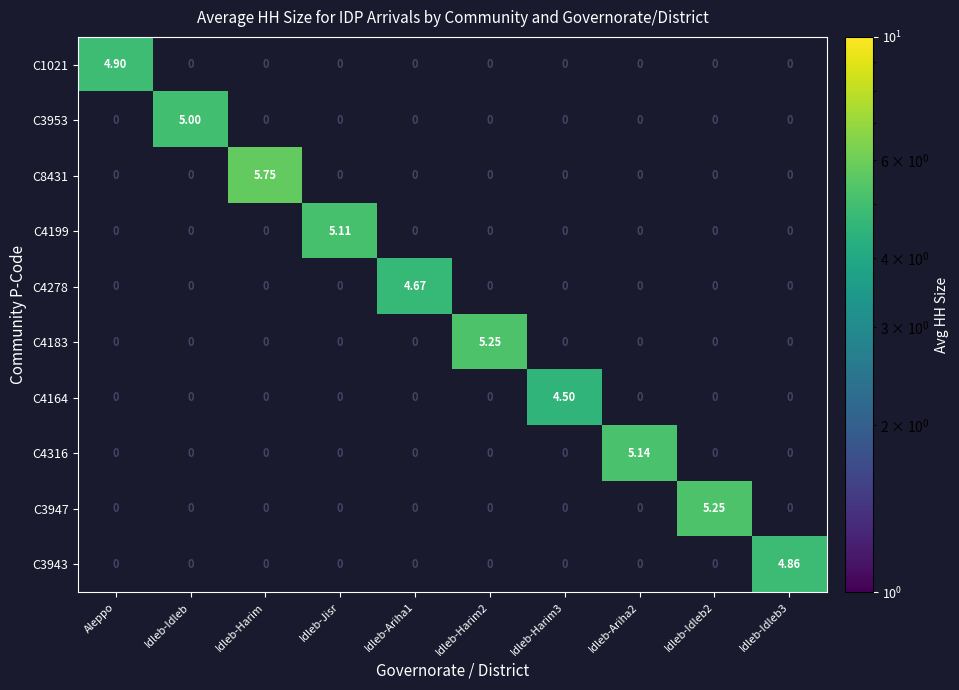

At which label does C1021 reach its peak?

Aleppo